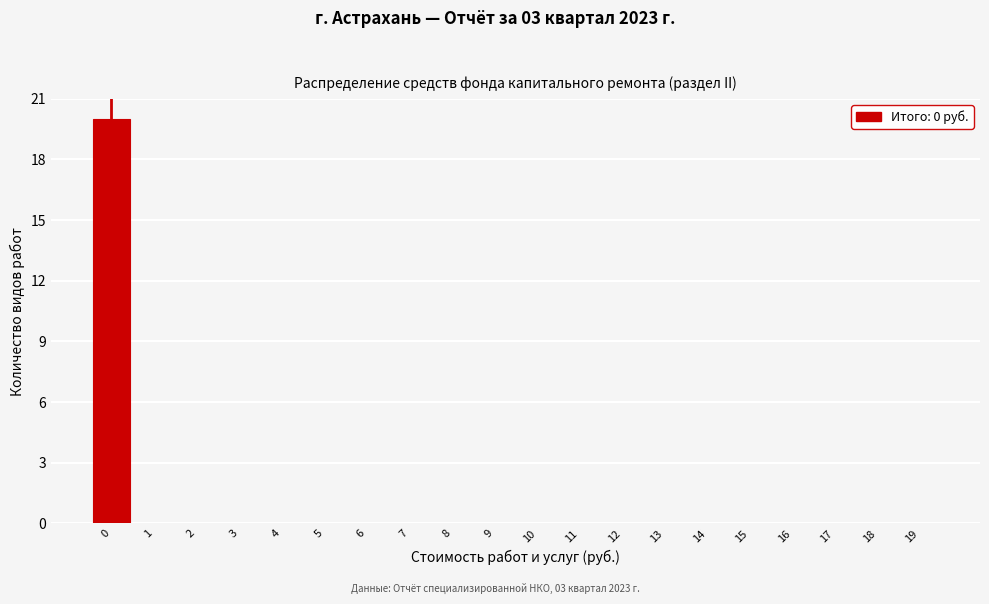

Reading right to left, transcribe all the data shown in this chart.

19=0	18=0	17=0	16=0	15=0	14=0	13=0	12=0	11=0	10=0	9=0	8=0	7=0	6=0	5=0	4=0	3=0	2=0	1=0	0=20